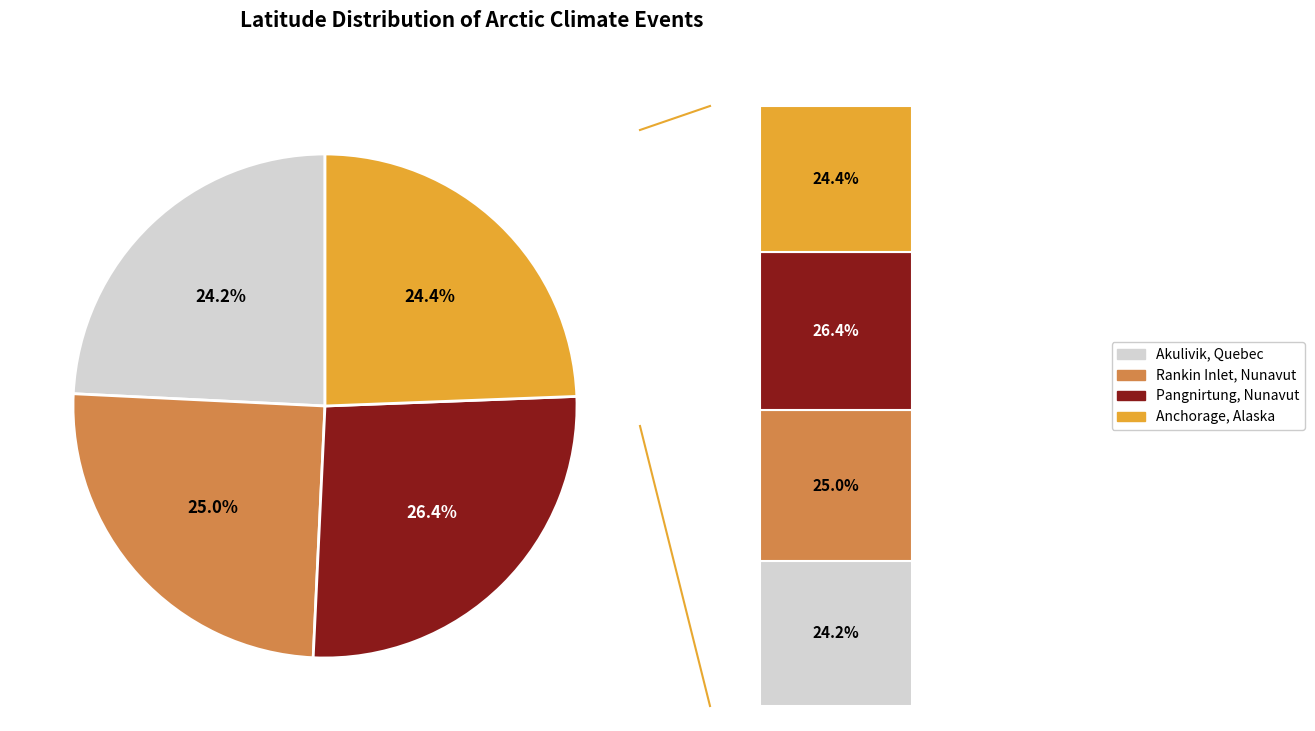

How much of the chart is everything except Rankin Inlet, Nunavut?

75.0%